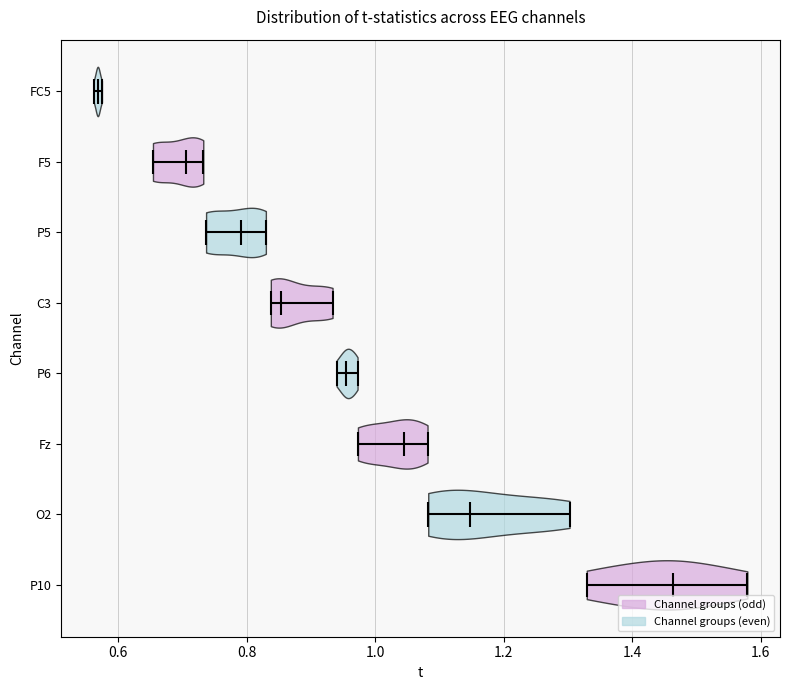

Reading bottom to top, read every violin against the x-axis: where its median line is, and the lowest and highest points it reaches. The values are not printed on the chart, so give them approximately, as read against the axis.

P10: median line 1.46, lowest point 1.32, highest point 1.58
O2: median line 1.14, lowest point 1.08, highest point 1.30
Fz: median line 1.04, lowest point 0.98, highest point 1.08
P6: median line 0.96, lowest point 0.94, highest point 0.98
C3: median line 0.86, lowest point 0.84, highest point 0.94
P5: median line 0.80, lowest point 0.74, highest point 0.82
F5: median line 0.70, lowest point 0.66, highest point 0.74
FC5: median line 0.56, lowest point 0.56, highest point 0.58